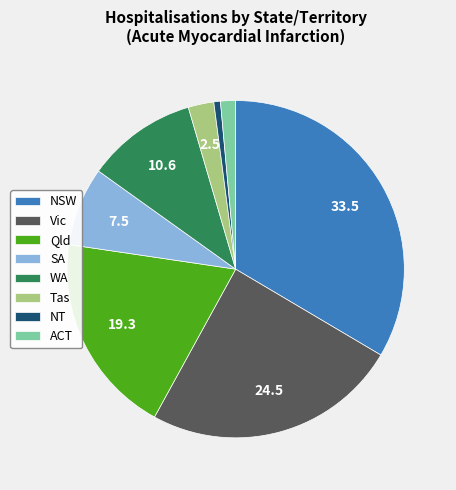

Combined, do NSW and SA account for over 50%?

No